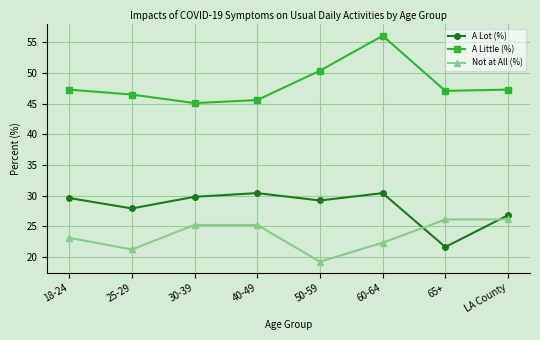

Count the number of categories in the chart.

8